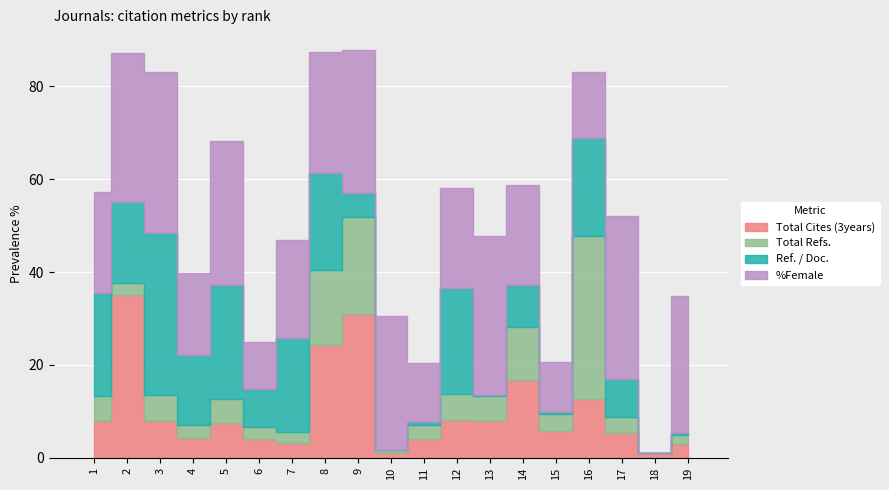

Rank the series at 19 from lowest to highest value.

Ref. / Doc., Total Refs., Total Cites (3years), %Female